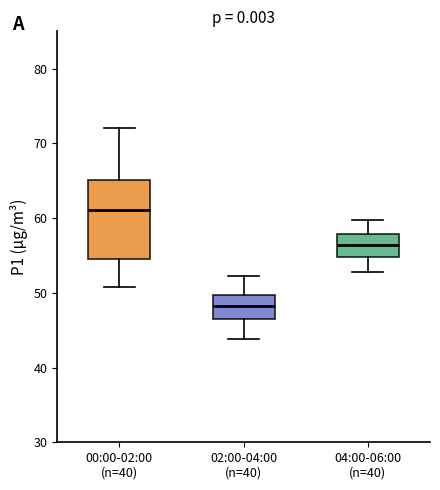

Which box's median line is the lowest?

02:00-04:00 (n=40)